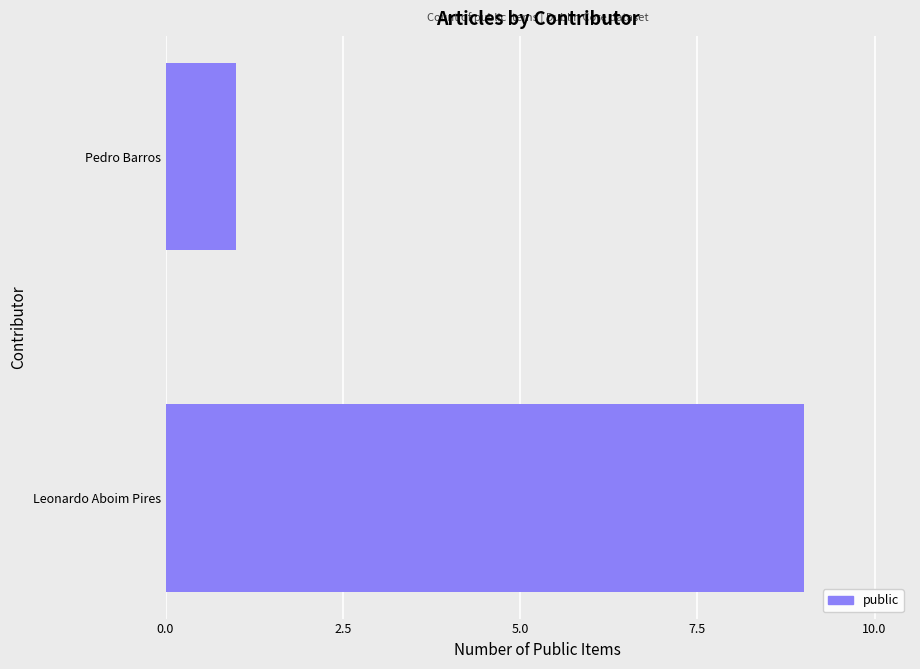

What is the difference between the maximum and minimum values?

8